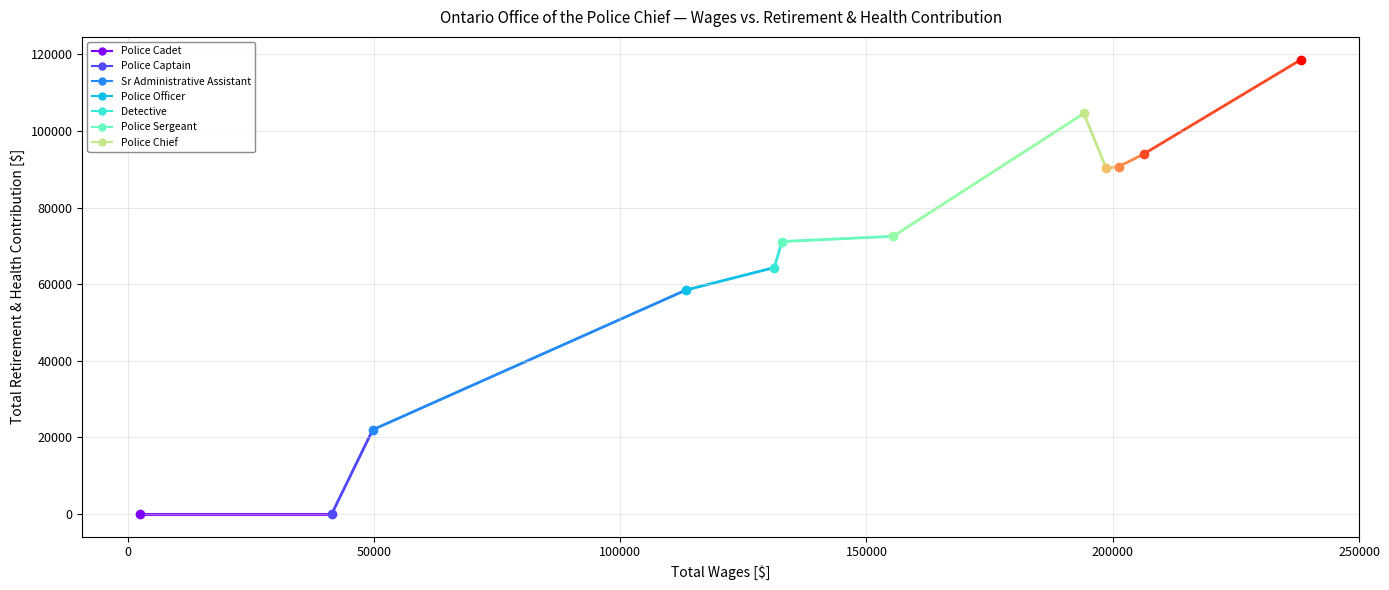

Reading left to right, extract all data points from this chart.

2546=0	41409=0	49752=22004	113337=58482	131271=64350	132840=71152	155396=72506	194126=104591	198669=90296	201250=90731	206282=93994	238233=118649